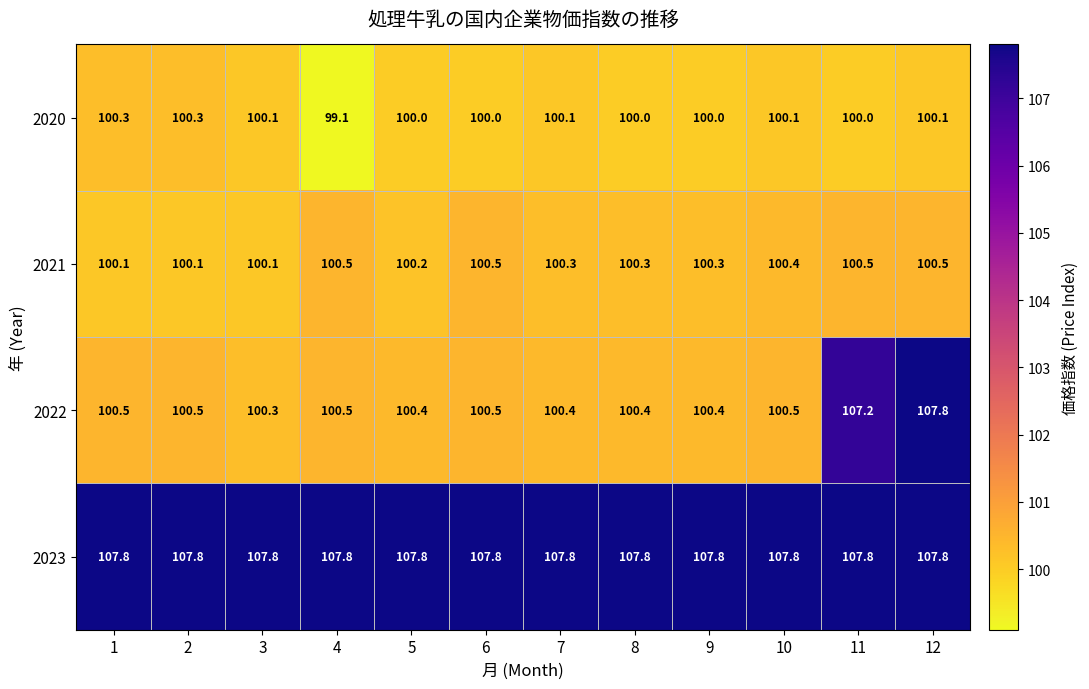

Is it true that 2022 equals 54.5 at 3?

False